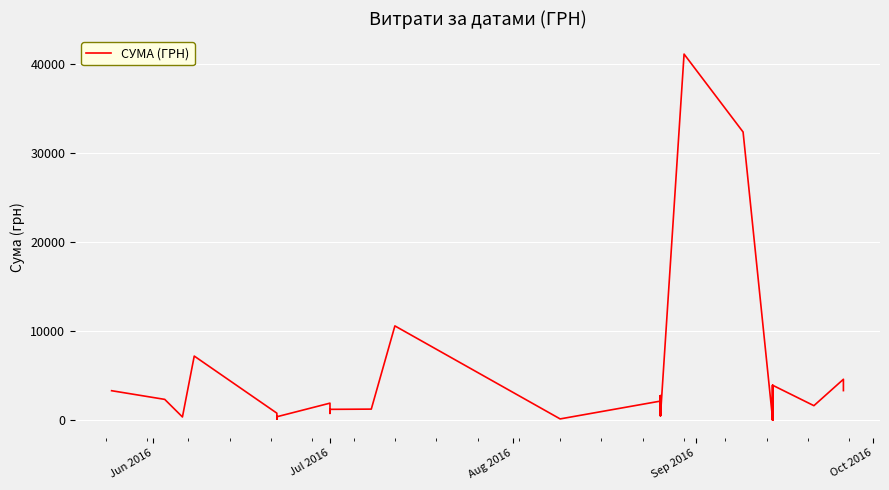

At which label does the data first exceed 1210?

Jun 2016